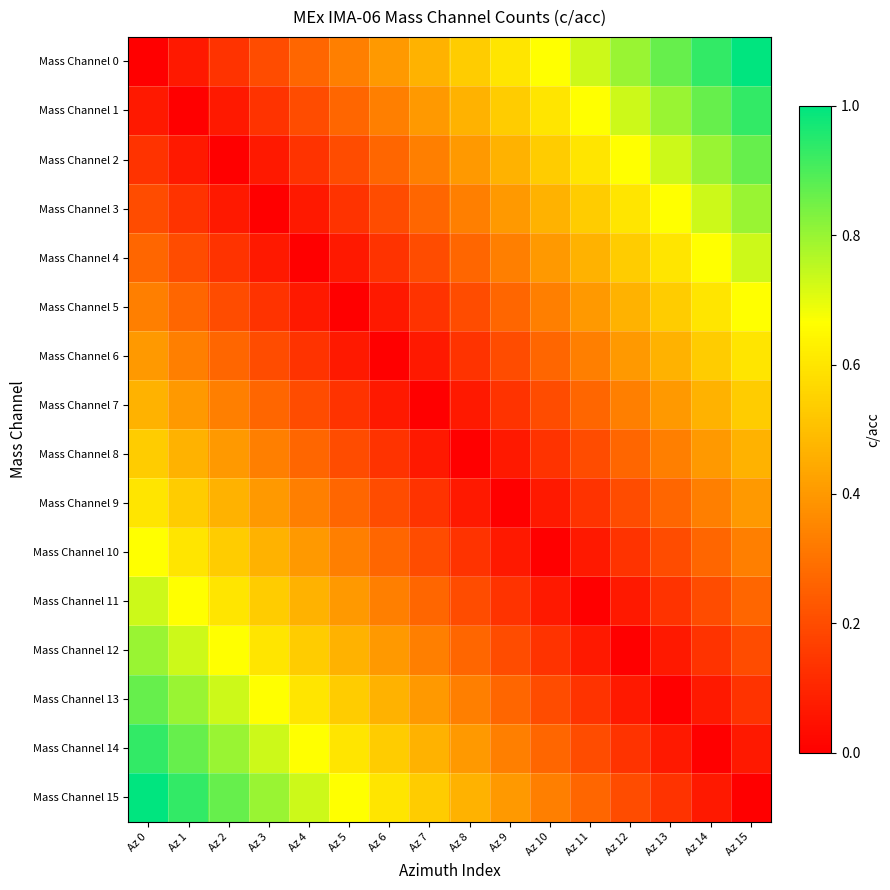

Rank the series by their maximum value, from highest to lowest.

Mass Channel 0, Mass Channel 15, Mass Channel 1, Mass Channel 14, Mass Channel 2, Mass Channel 13, Mass Channel 3, Mass Channel 12, Mass Channel 4, Mass Channel 11, Mass Channel 5, Mass Channel 10, Mass Channel 6, Mass Channel 9, Mass Channel 7, Mass Channel 8